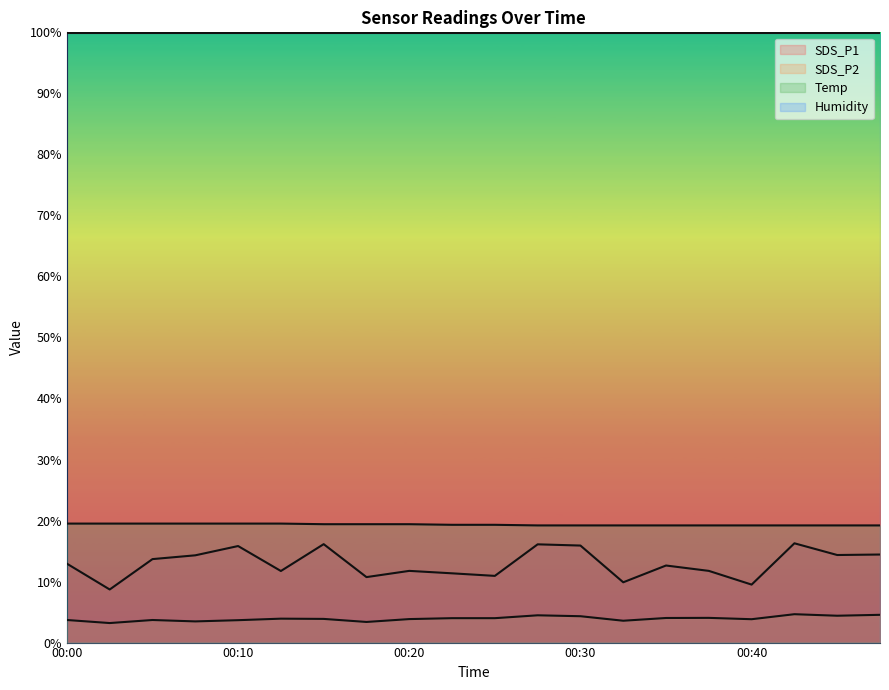

How many interior local valleys does the SDS_P1 (line) series have?

7